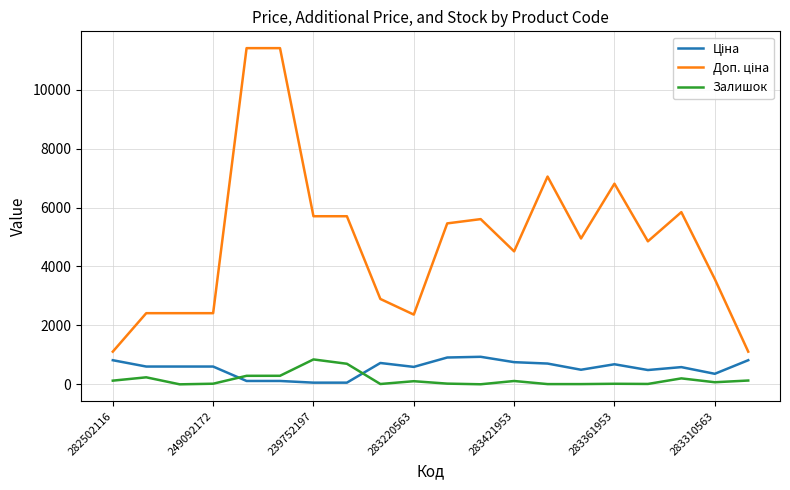

What is the greatest value displayed?

11410.0